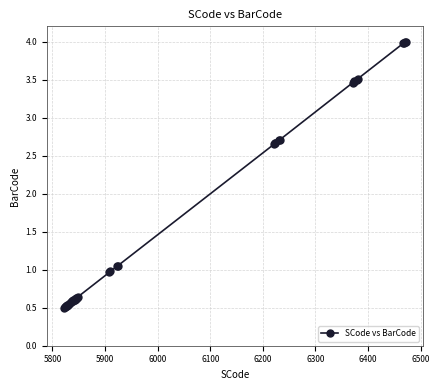

Count the values in the range 0 to 2.

26